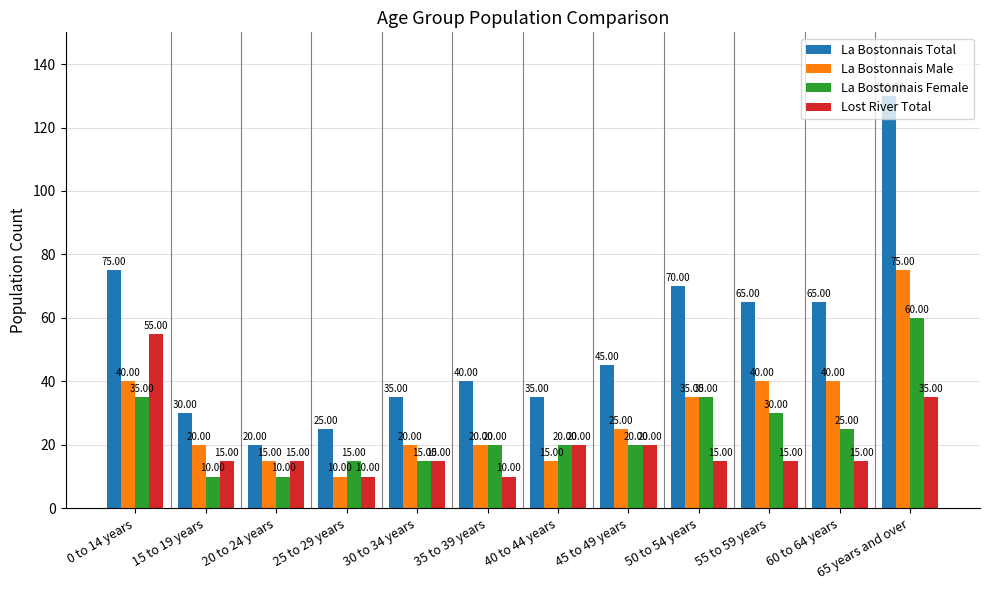

What is the total value across all series at 30 to 34 years?

85